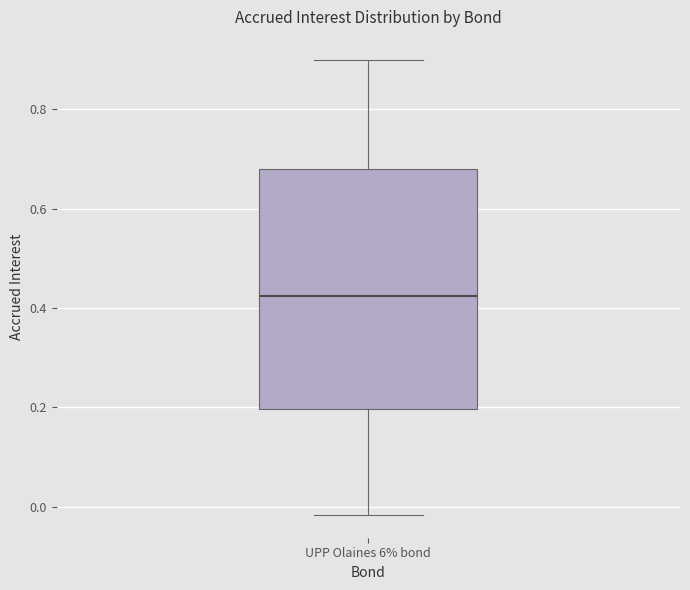

Where does the lower whisker of the box for UPP Olaines 6% bond end on the y-axis? The values are not printed on the chart, so give them approximately, as read against the axis.

-0.02